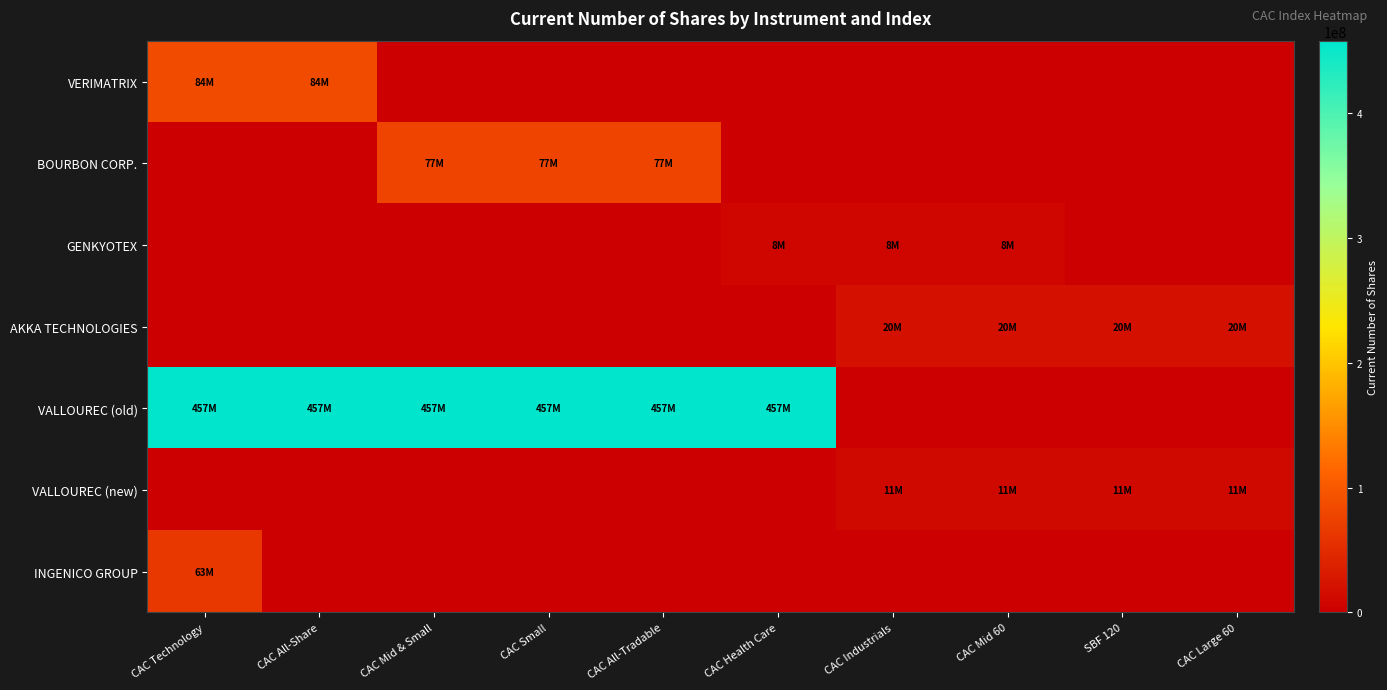

At how many categories does at least one series exceed 255854115?

6